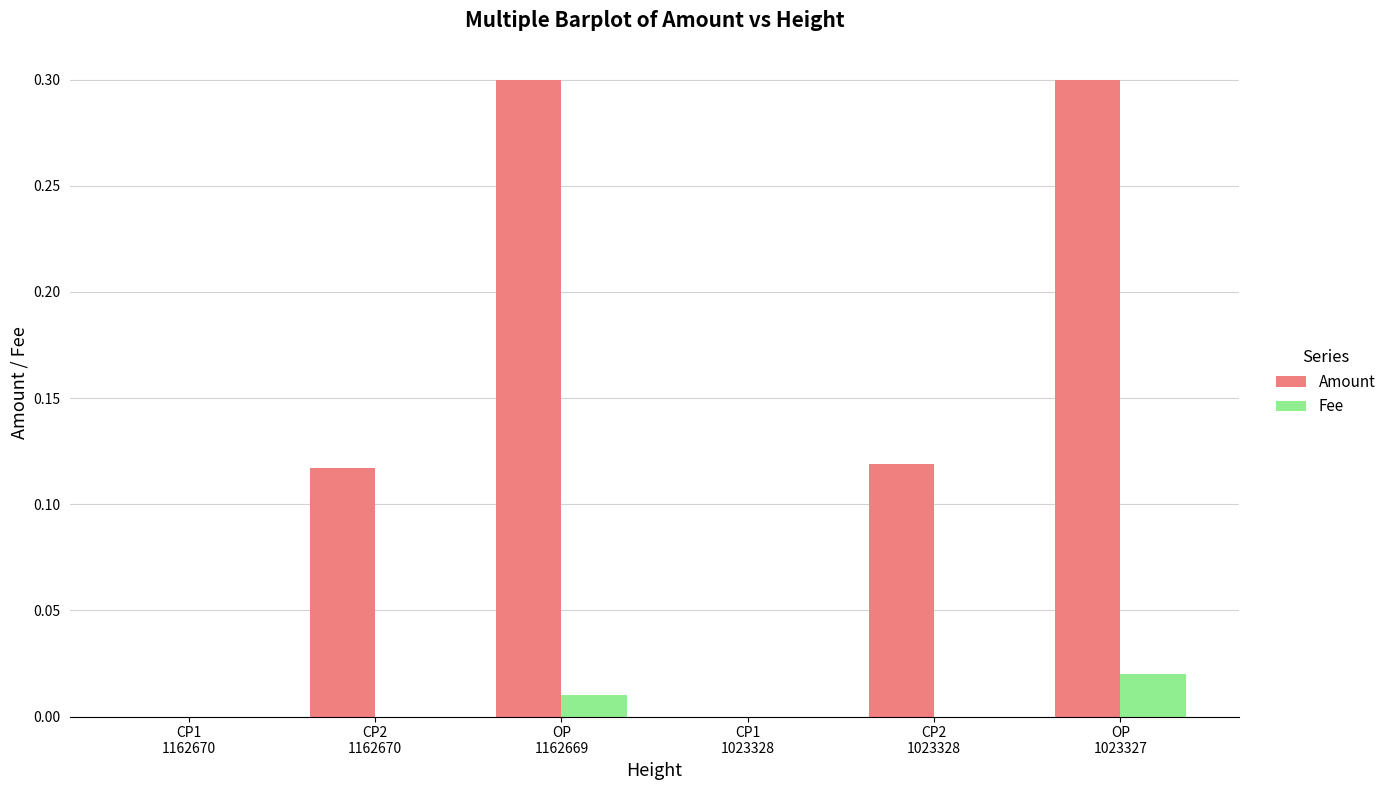

What is the sum of all Amount values?

0.8